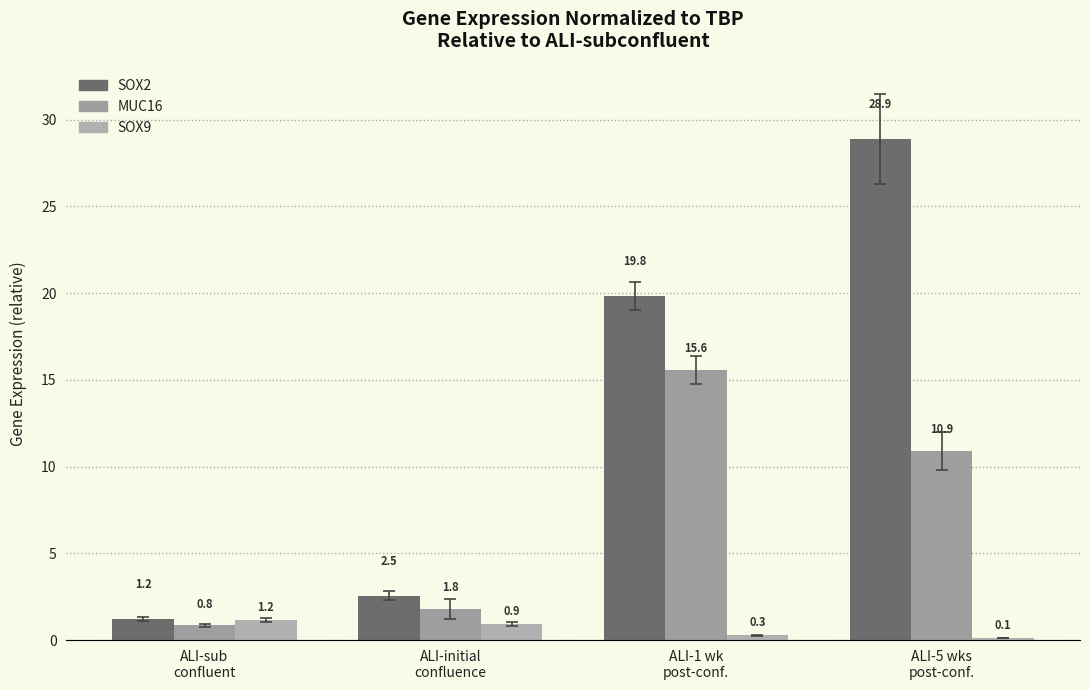

List the series in order of their peak value, highest first.

SOX2, MUC16, SOX9